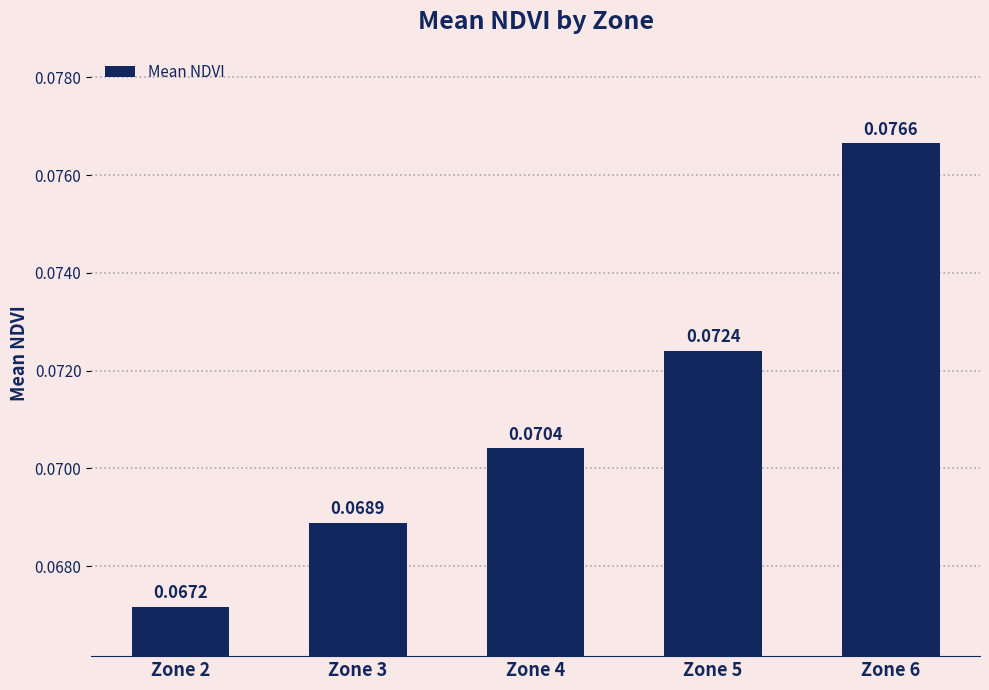

Count the values in the range 0 to 1.

5